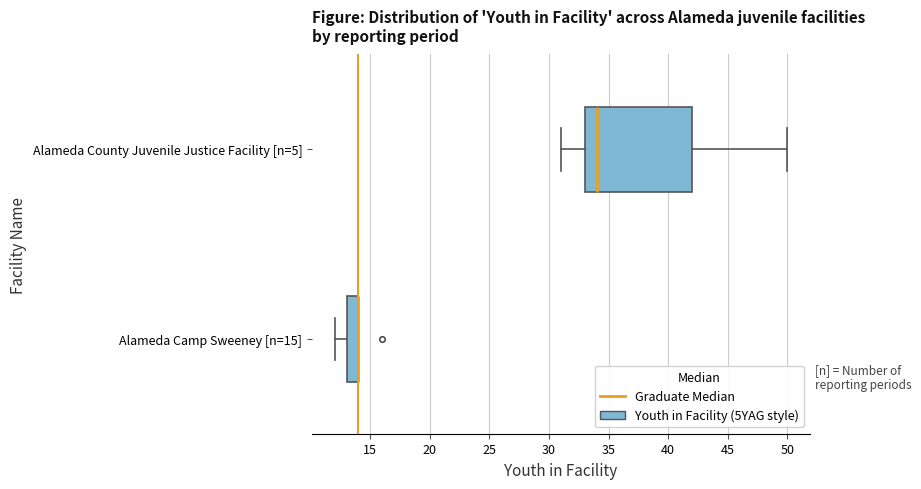

Which box is the widest, from its left edge to its right edge?

Alameda County Juvenile Justice Facility [n=5]